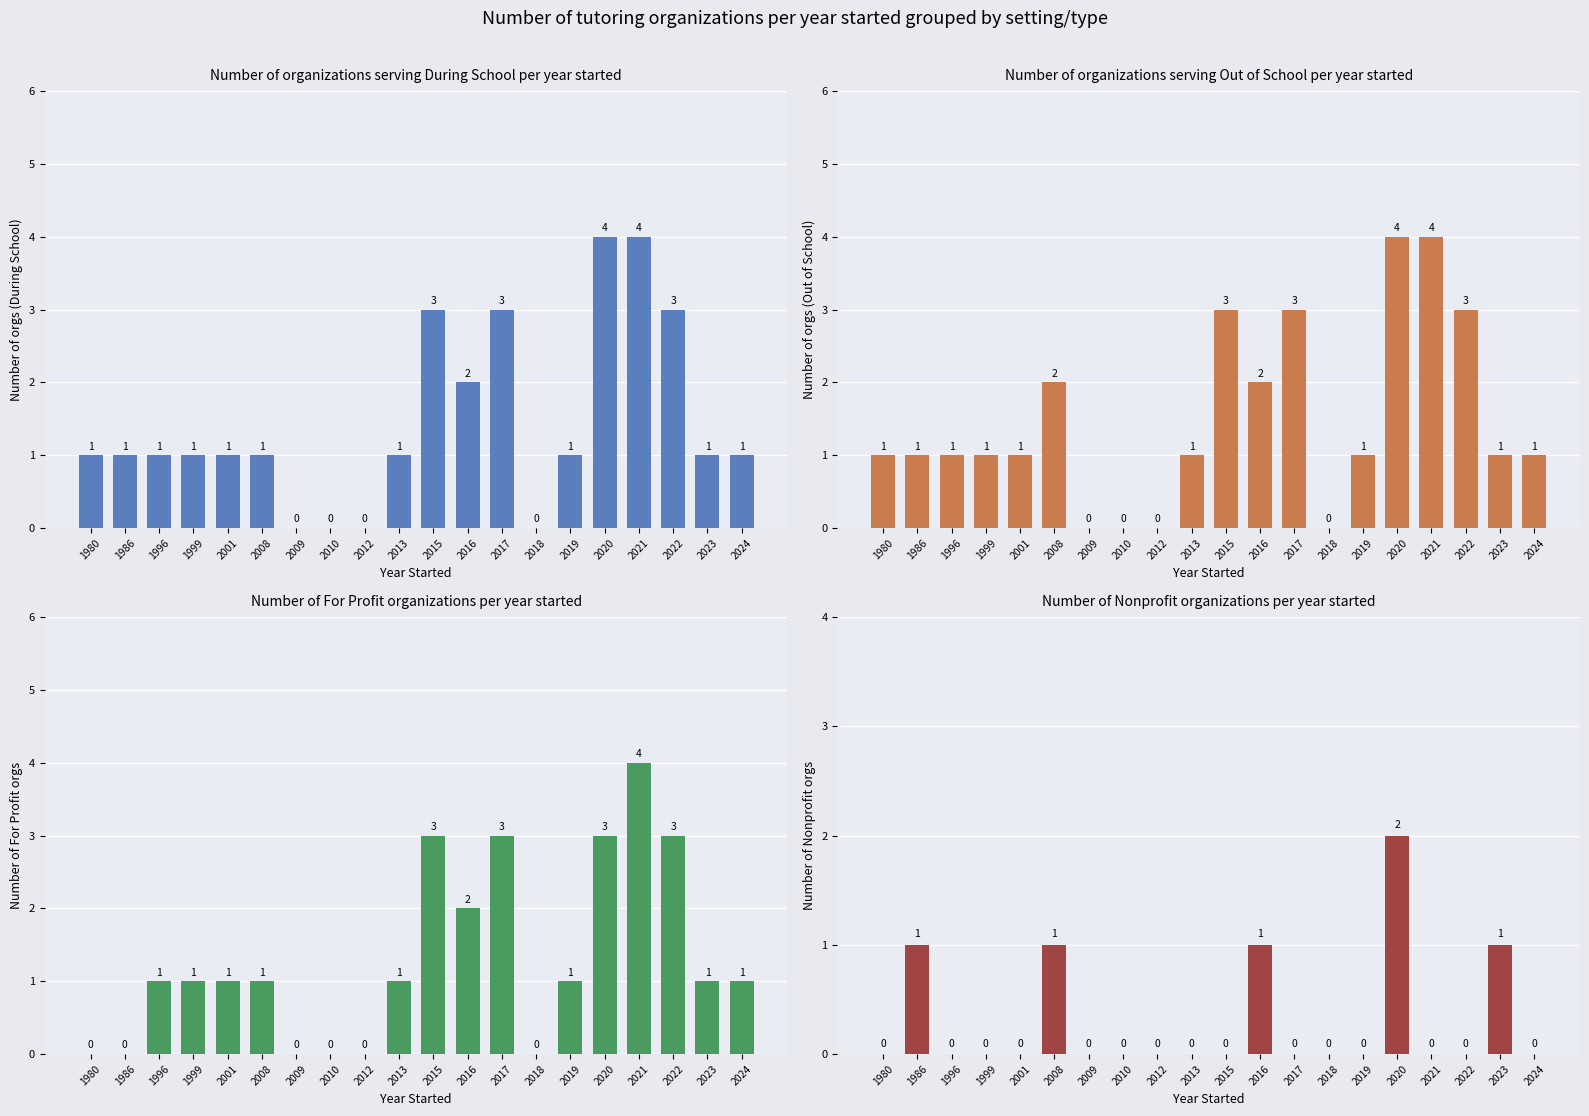

What is the spread (max minus min) of values at 2019?

1